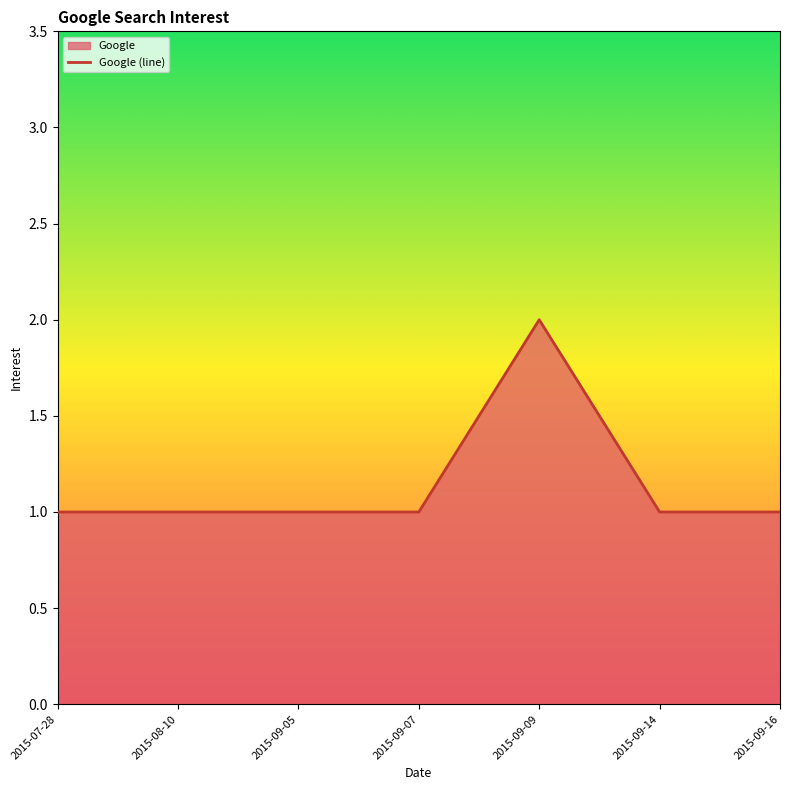

True or false: there are more than 0 points higher than both neighbors.

True